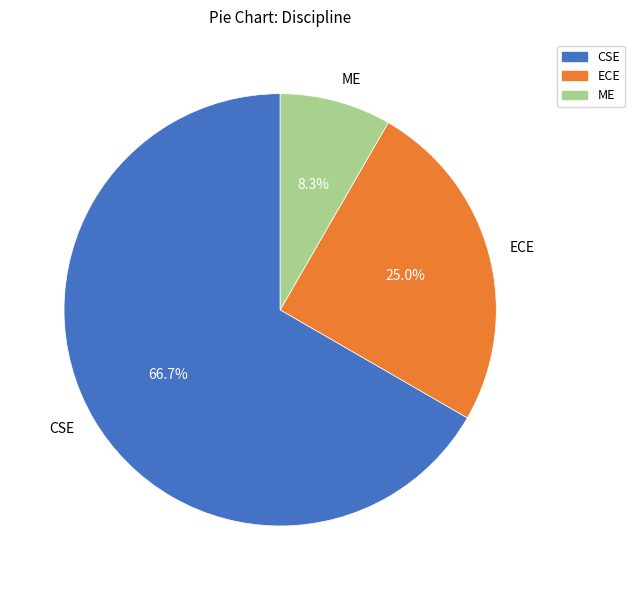

Approximately how many times larger is the value at ME compared to ECE?

0.3